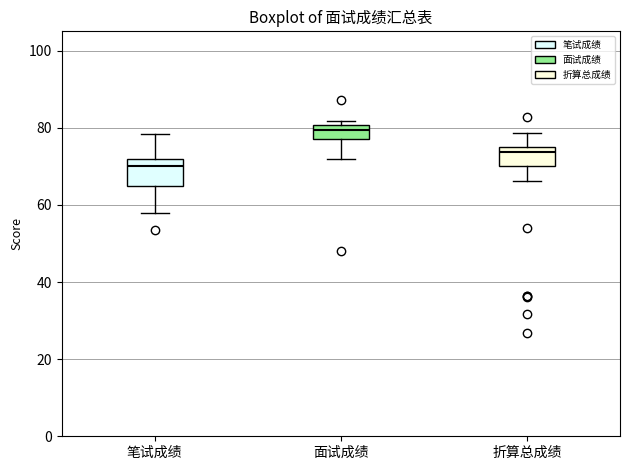

Which box's median line is the highest?

面试成绩